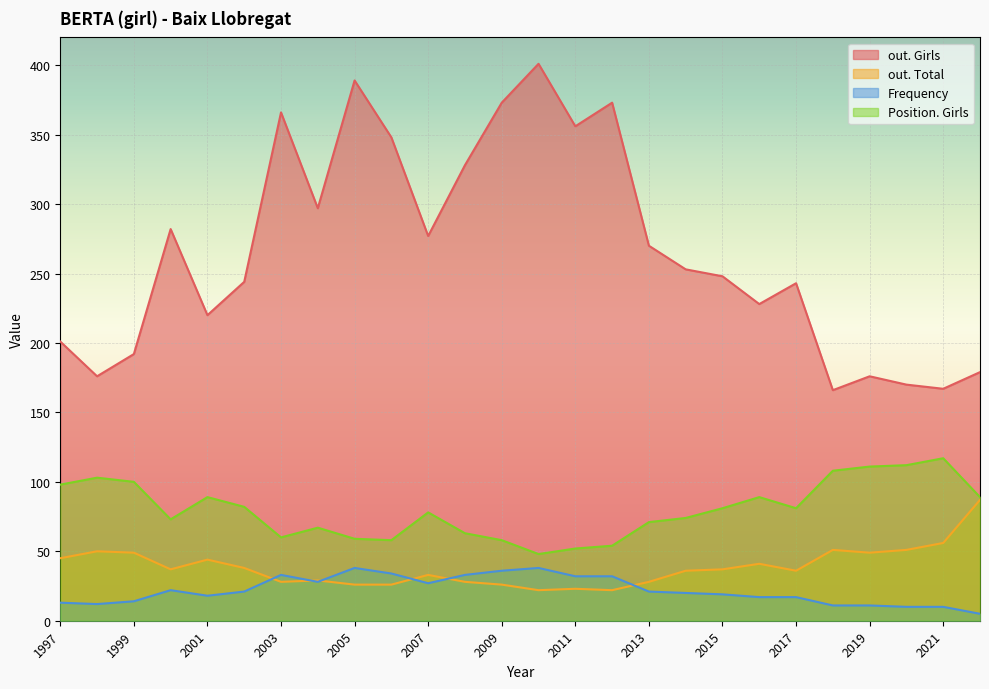

At 2017, list the series in order from largest to smallest.

out. Girls, Position. Girls, out. Total, Frequency